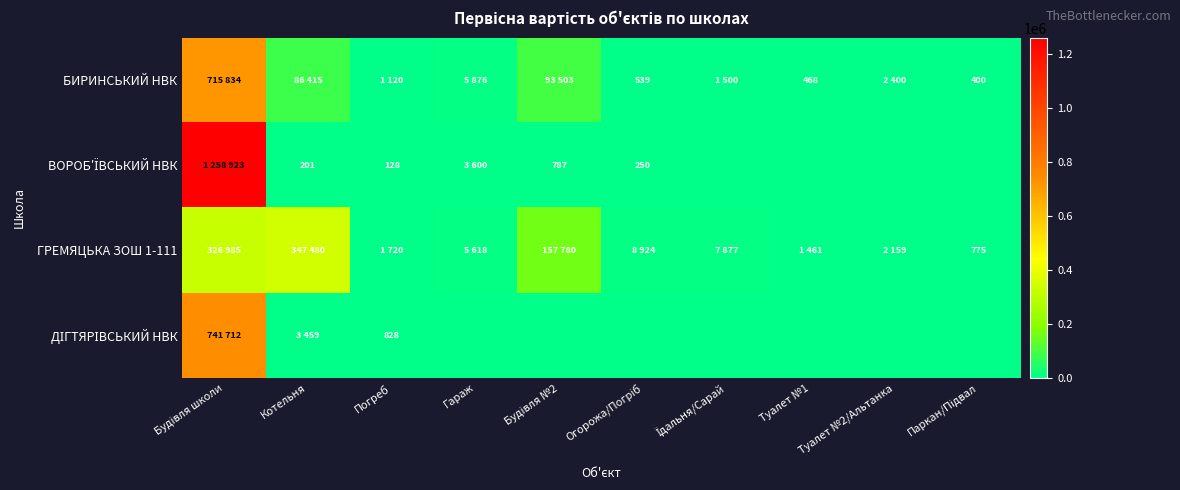

Which category has the highest value across all series?

Будівля школи